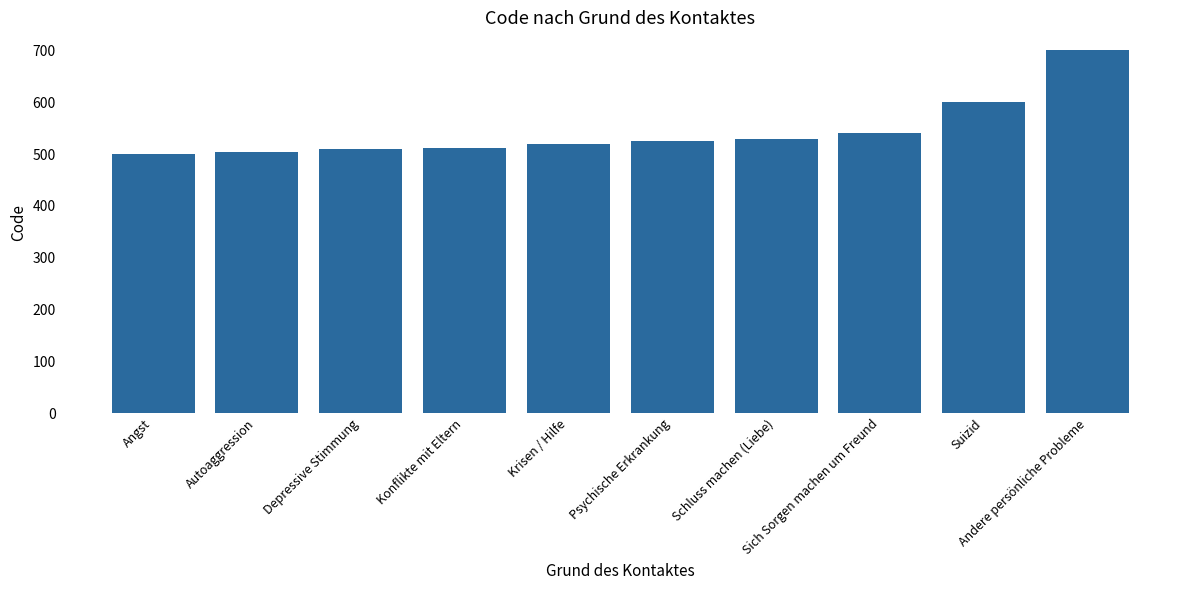

The value at Schluss machen (Liebe) is 530. True or false?

True